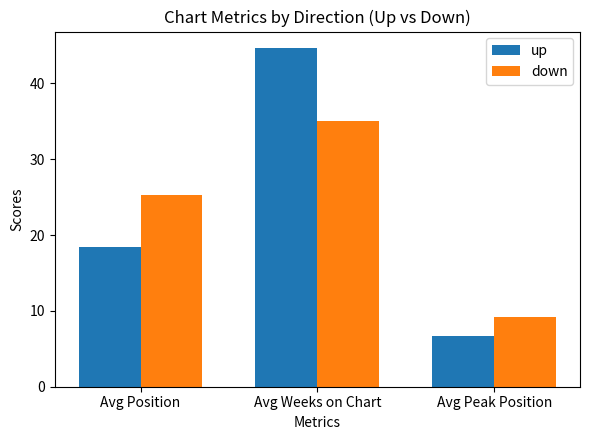

Are the bars grouped side by side (vs. stacked)?

Yes